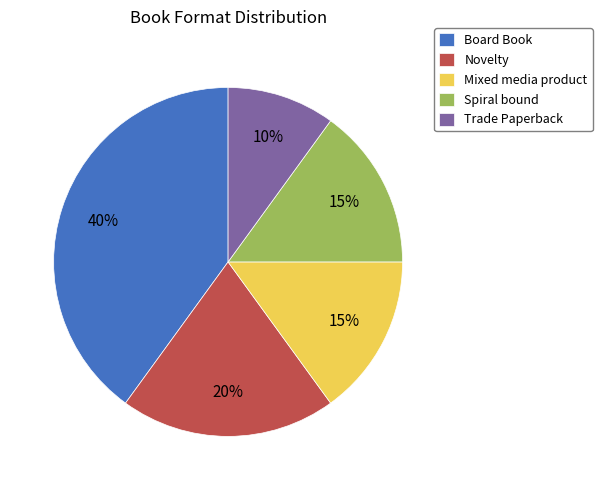

How many segments does this pie chart have?

5